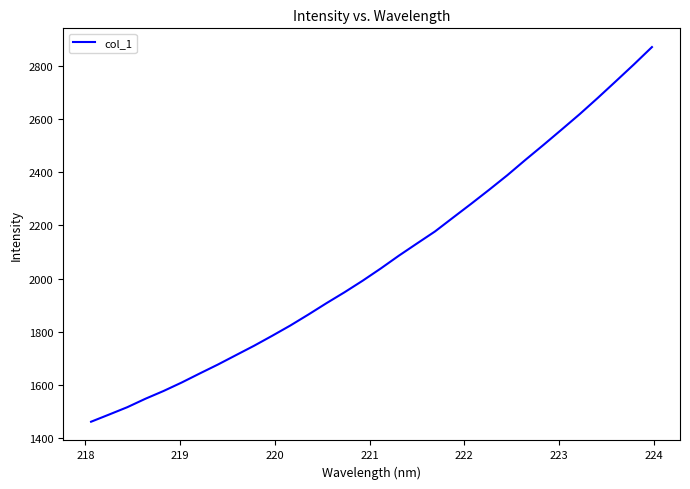

What is the smallest value displayed?

1462.9